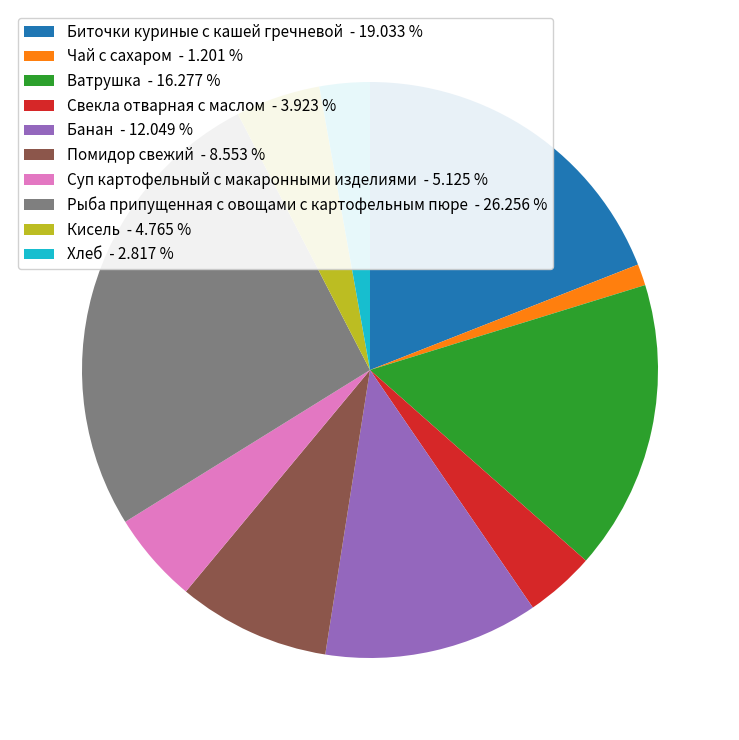

Is it true that Чай с сахаром is 12% of the pie?

False